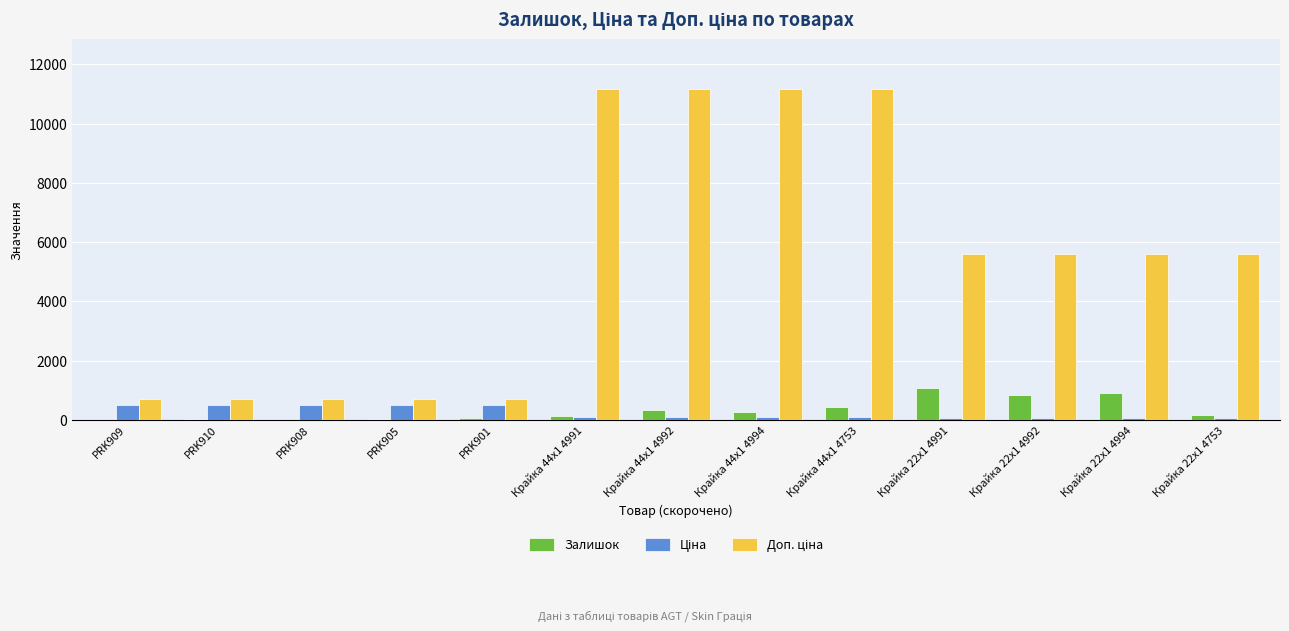

What is the greatest value displayed?

11169.0